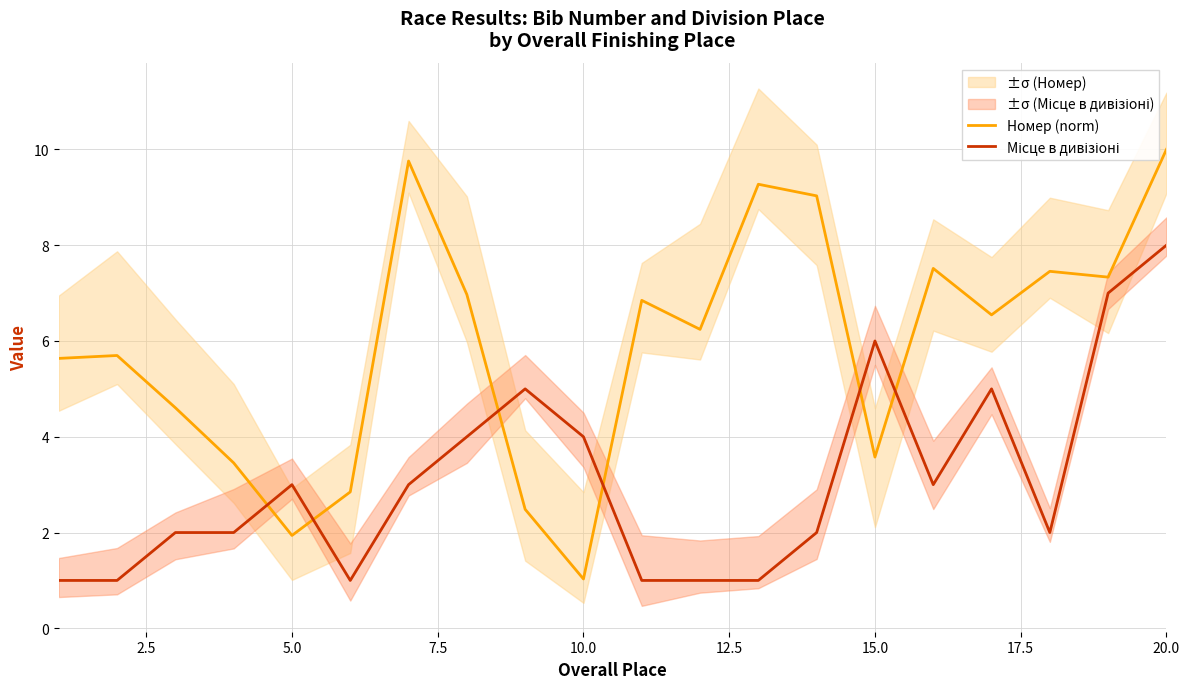

Which category has the lowest value in the Номер (norm) series?

10.0